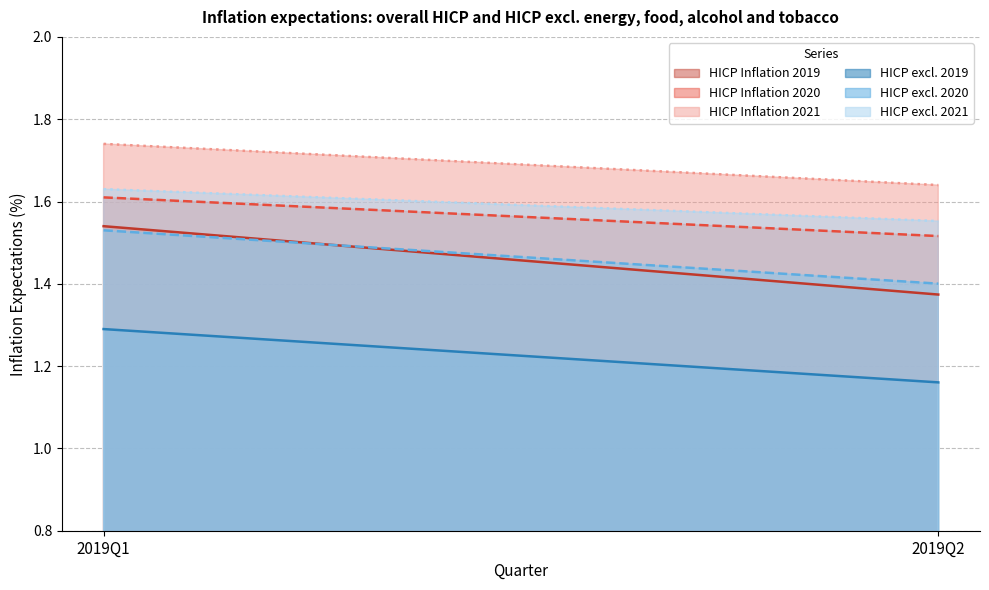

Which series has the largest total across all categories?

HICP Inflation 2021